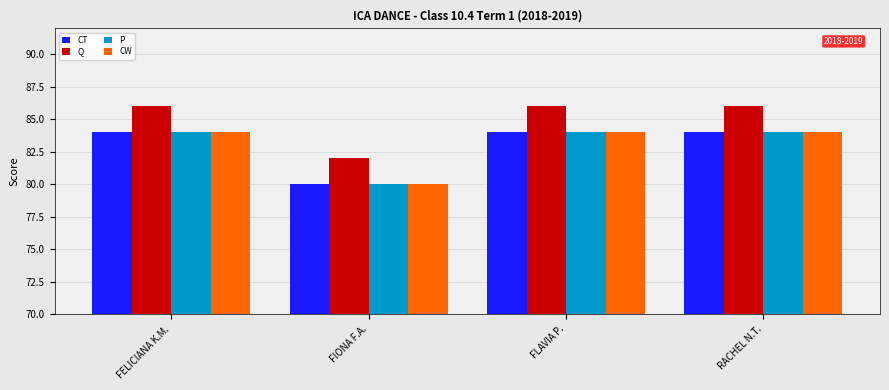

Are the bars horizontal?

No